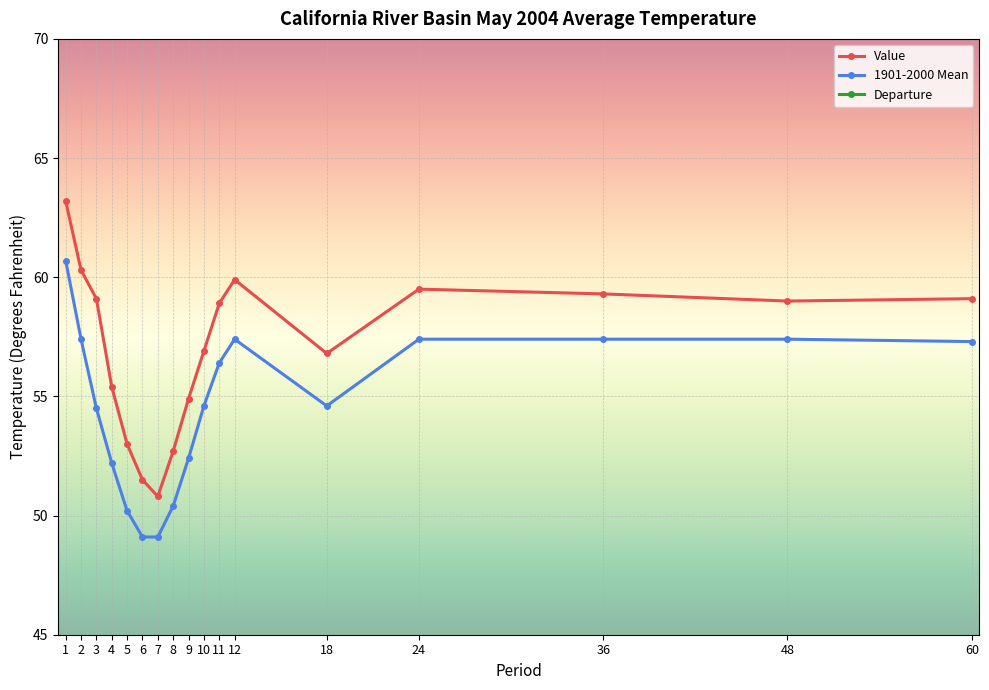

Where is Departure nearest to the value 3?

2